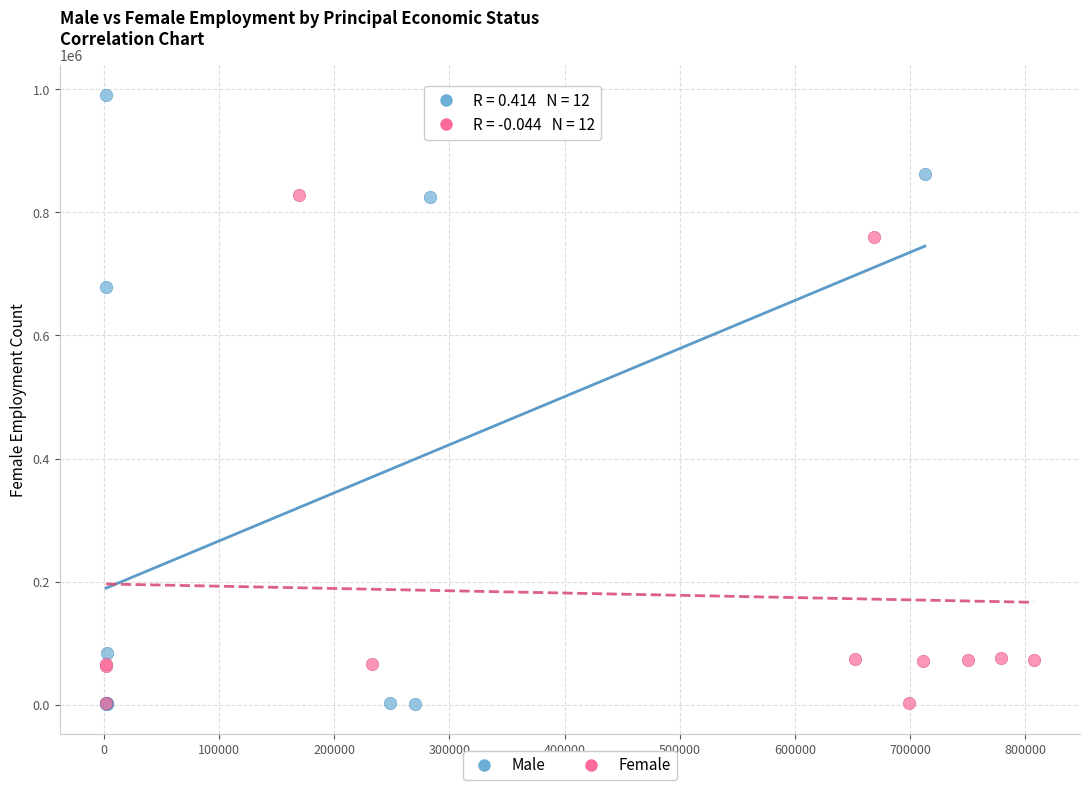

What are all the series names shown in the legend?

Male, Female